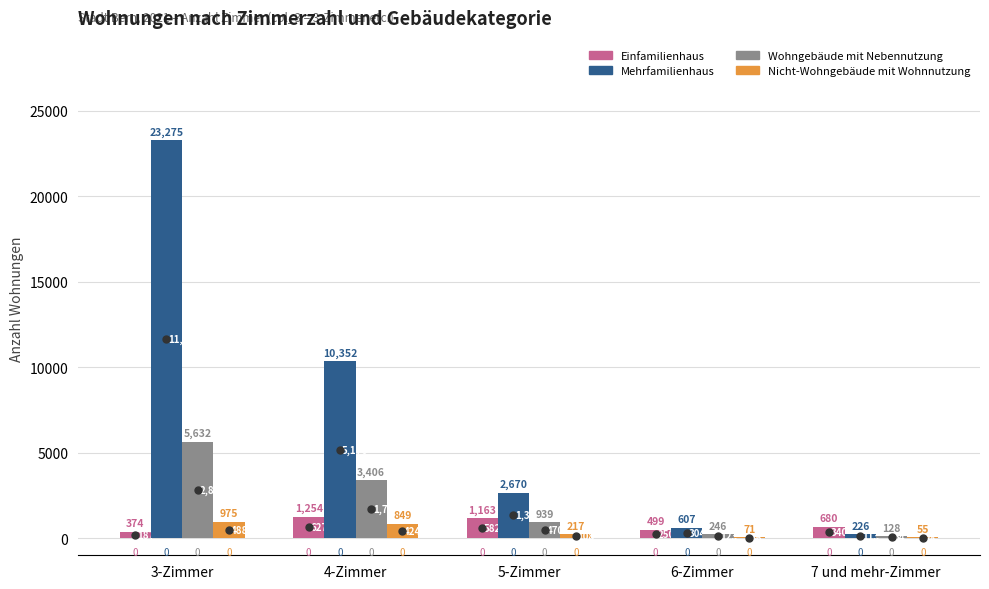

What are all the series names shown in the legend?

Einfamilienhaus, Mehrfamilienhaus, Wohngebäude mit Nebennutzung, Nicht-Wohngebäude mit Wohnnutzung